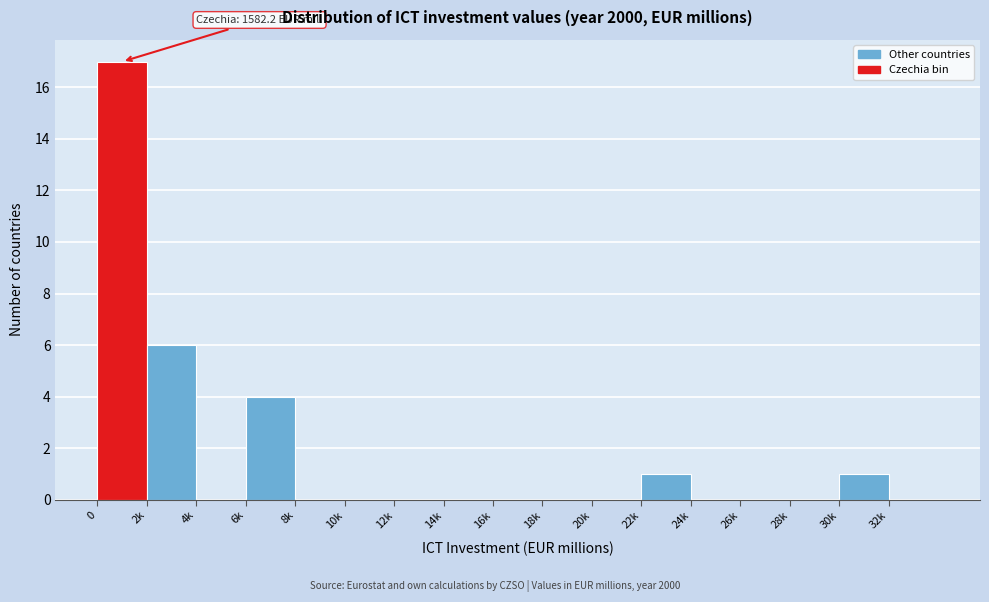

Reading left to right, transcribe all the data shown in this chart.

0=17	2k=6	4k=0	6k=4	8k=0	10k=0	12k=0	14k=0	16k=0	18k=0	20k=0	22k=1	24k=0	26k=0	28k=0	30k=1	32k=0